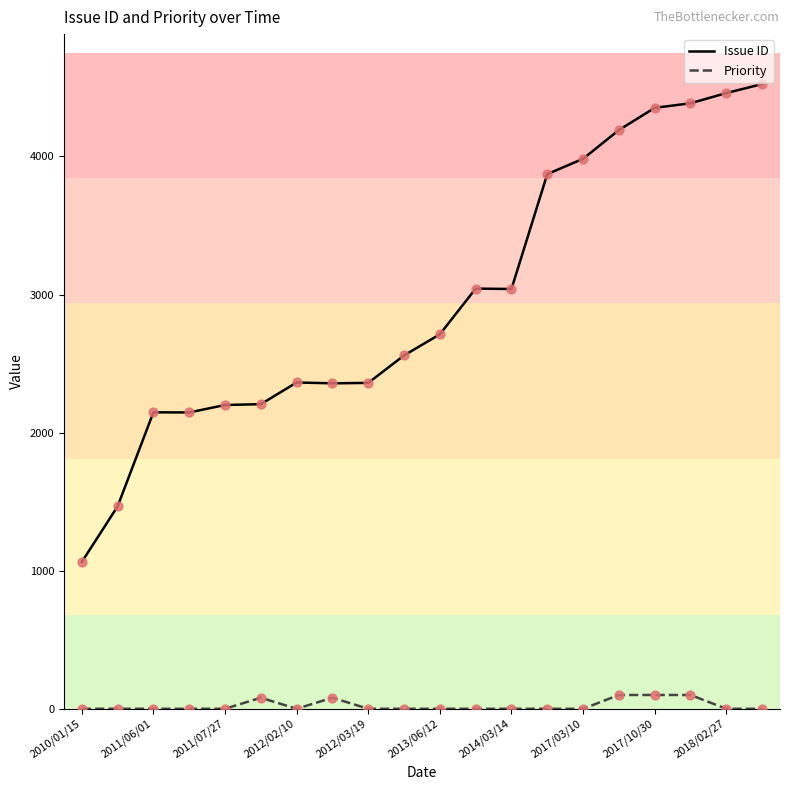

Which series has the widest spread of values?

Issue ID